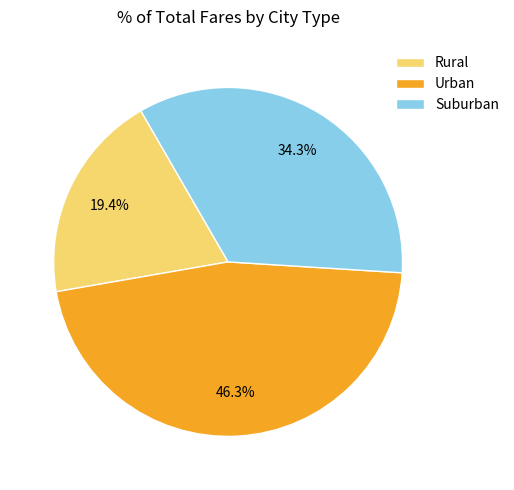

Approximately how many times larger is the value at Suburban compared to Rural?

1.8